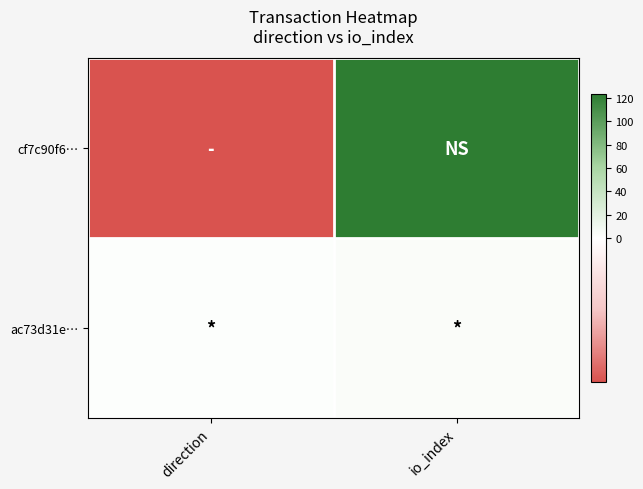

Which series has the widest spread of values?

cf7c90f6…